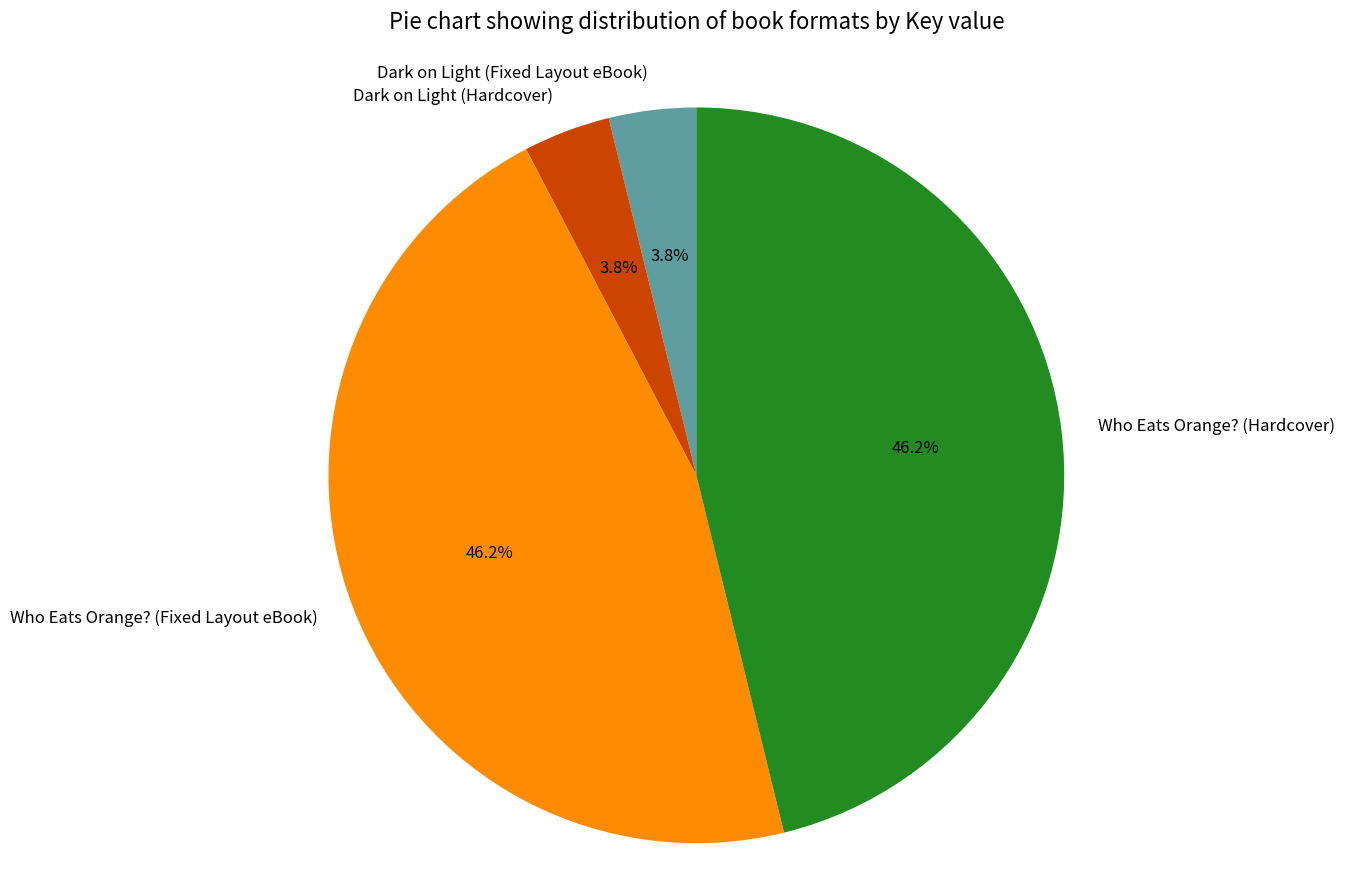

Combined, what portion of the pie is Dark on Light (Hardcover) and Who Eats Orange? (Hardcover)?

50.0%